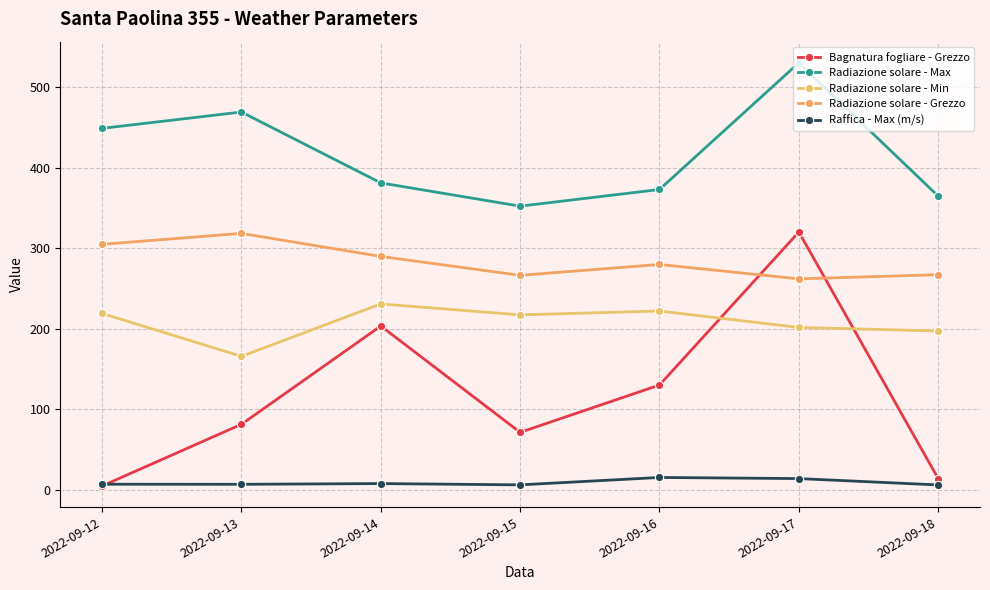

Where is the first local minimum for Bagnatura fogliare - Grezzo?

2022-09-15